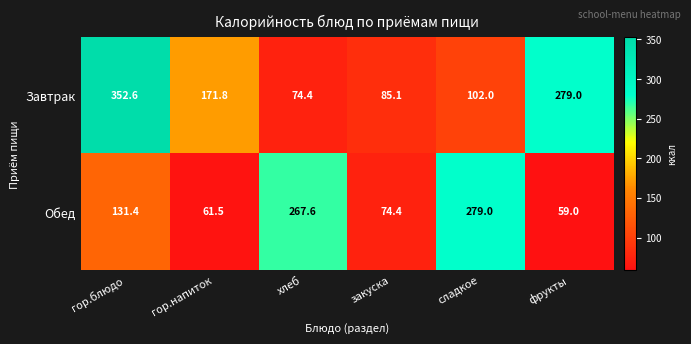

Which label corresponds to the smallest value in the chart?

фрукты